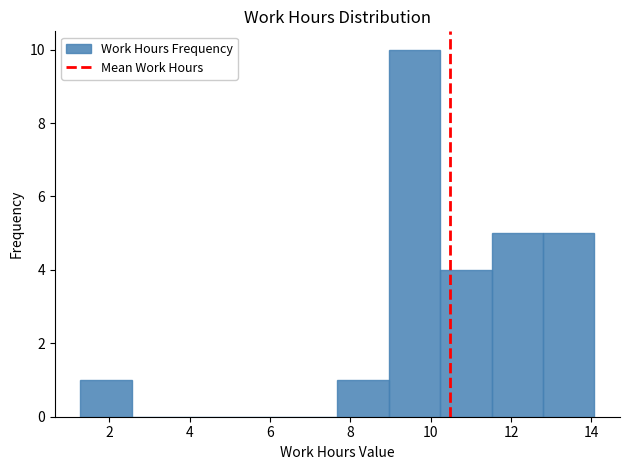

Which range on the x-axis has the tallest bar?

9.0 to 10.2